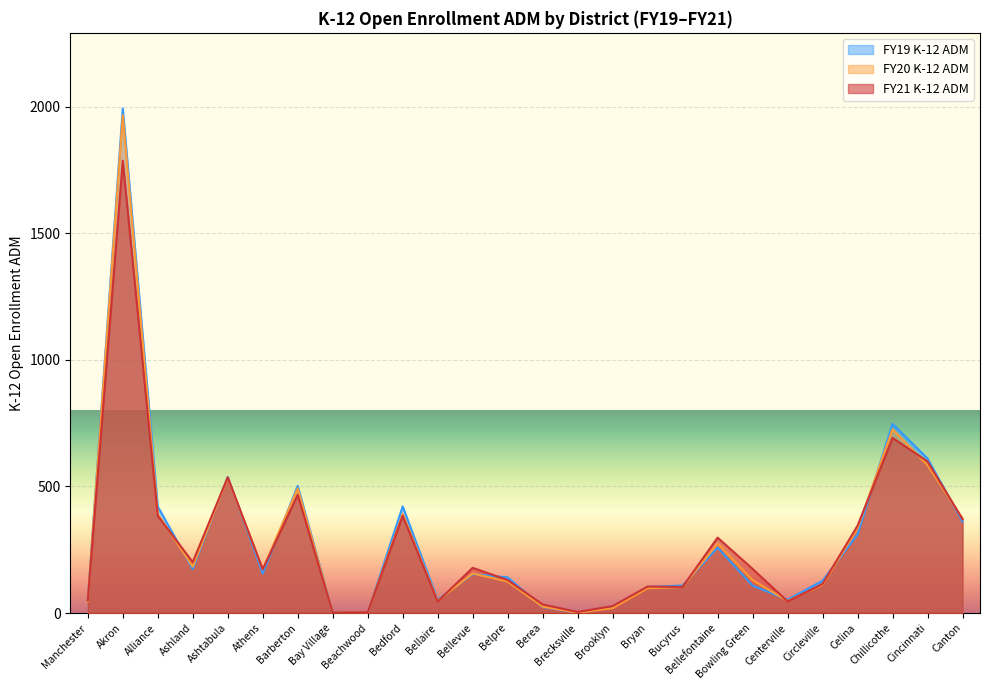

What is the approximate value of FY19 K-12 ADM at Brecksville?

1.0